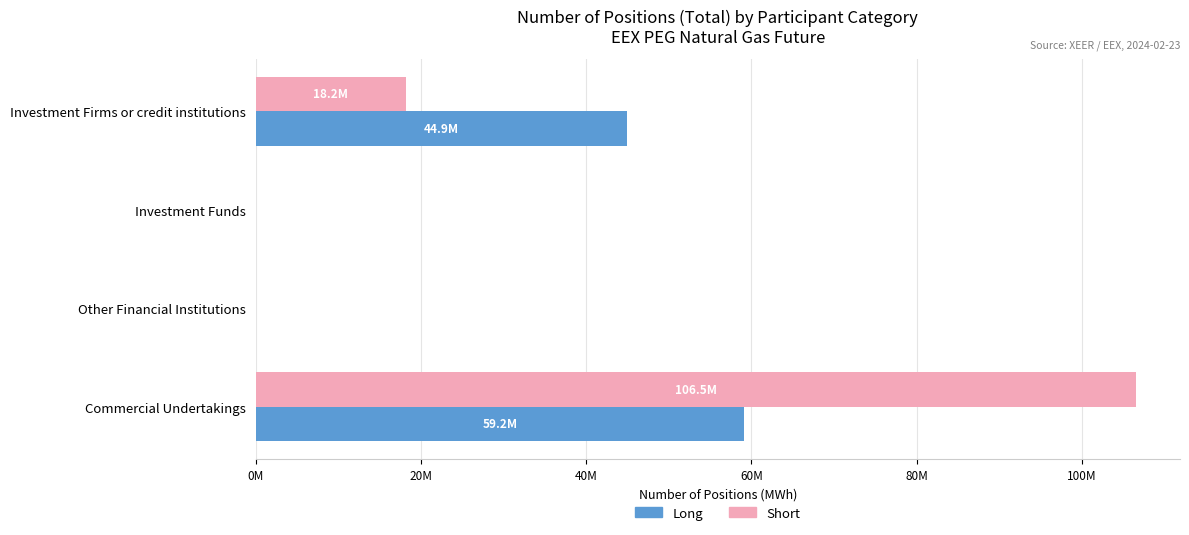

What is the average value of the Short series?

31192365